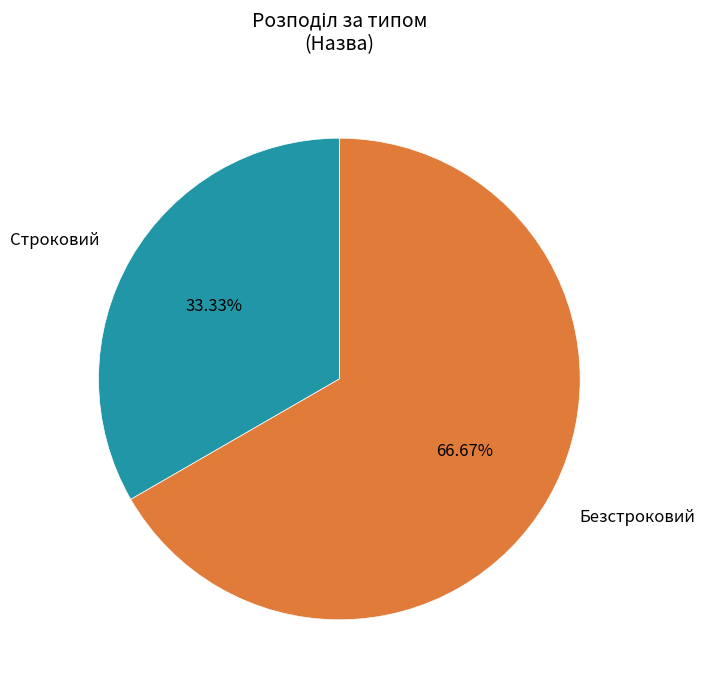

How much of the chart is everything except Строковий?

66.7%